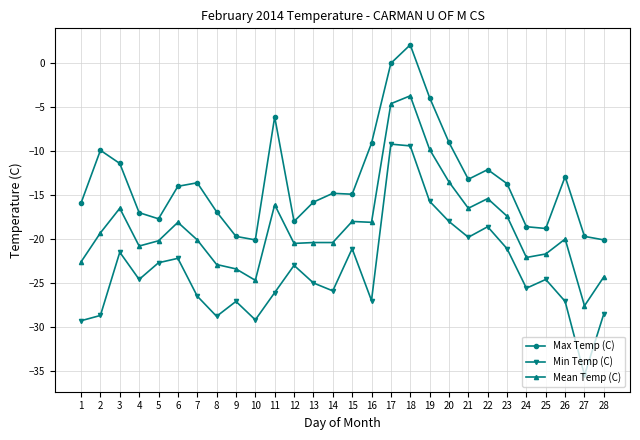

Does the chart have visible grid lines?

Yes